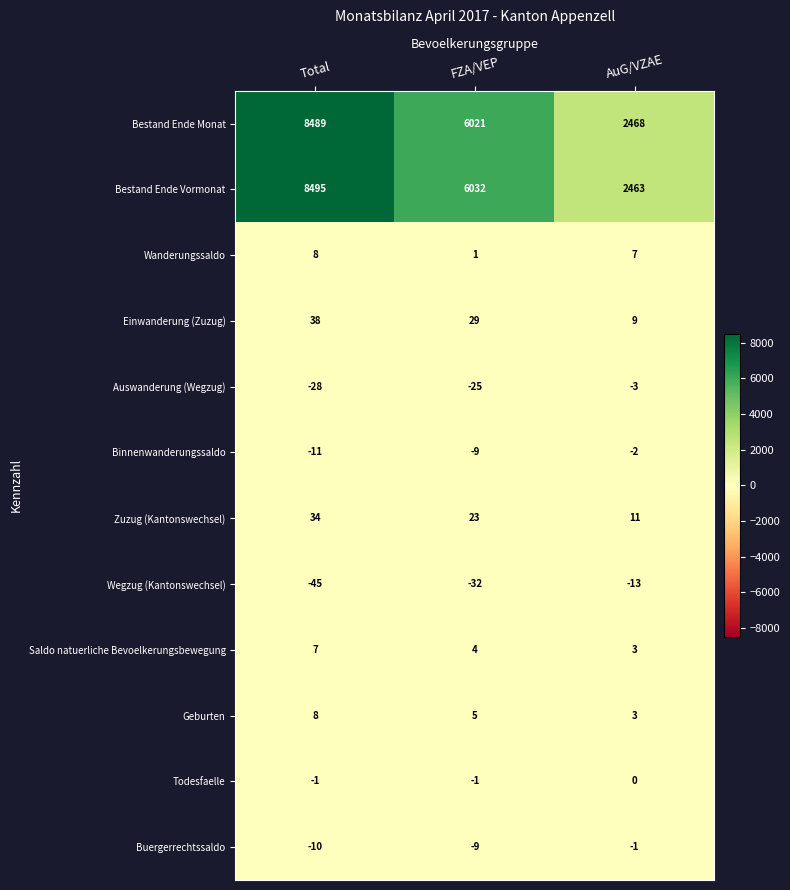

True or false: Auswanderung (Wegzug) has a value of -11 at Total.

False